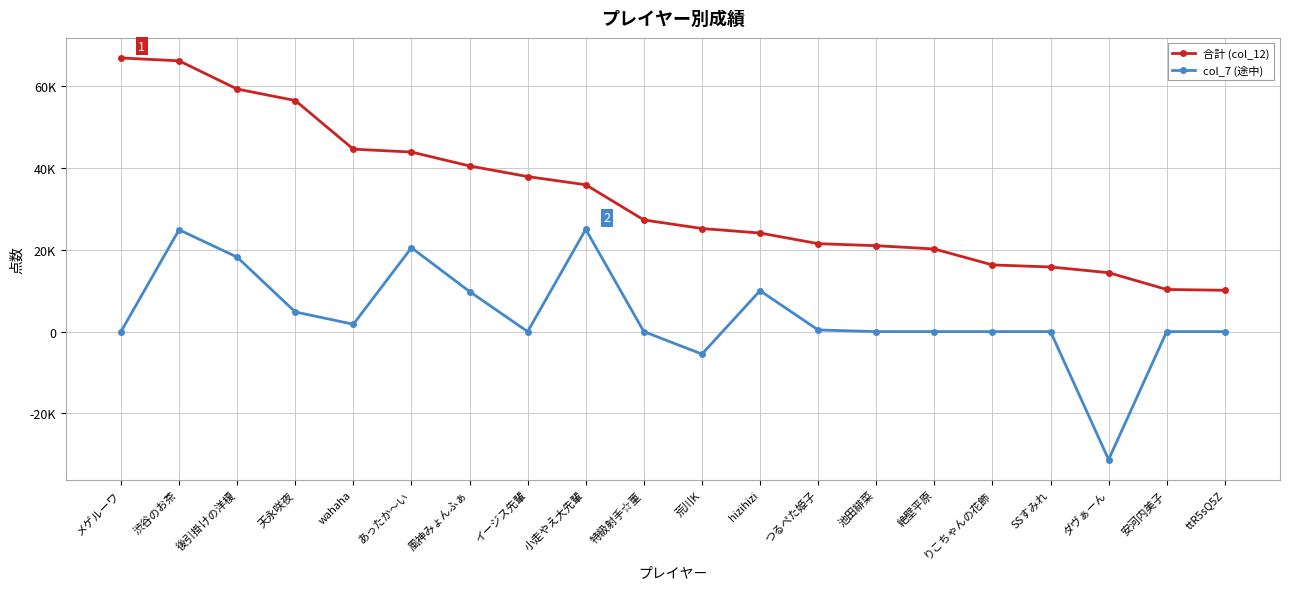

Reading left to right, transcribe all the data shown in this chart.

合計 (col_12): 66900	66200	59300	56500	44600	43900	40500	37900	35900	27300	25200	24100	21500	21000	20200	16300	15800	14400	10300	10100
col_7 (途中): 0	24900	18200	4800	1800	20500	9800	0	25000	0	-5500	10000	400	0	0	0	0	-31300	0	0